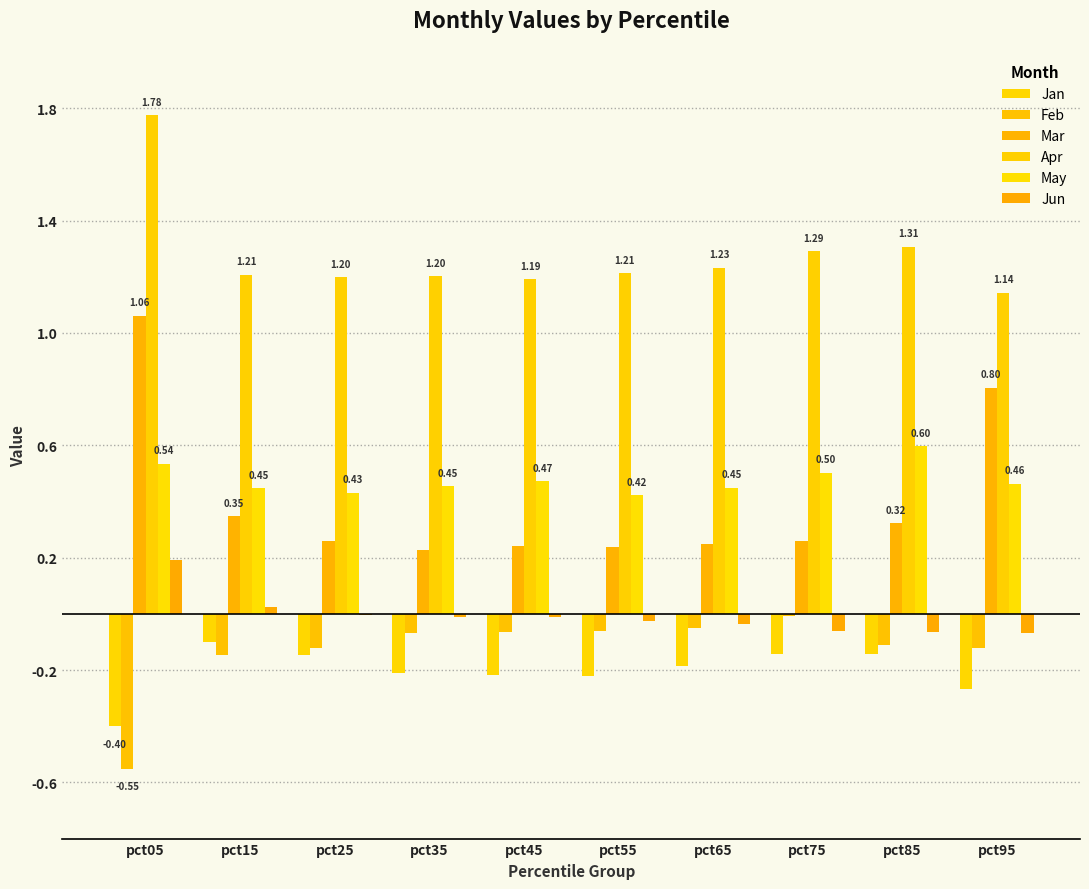

Are the bars grouped side by side (vs. stacked)?

Yes